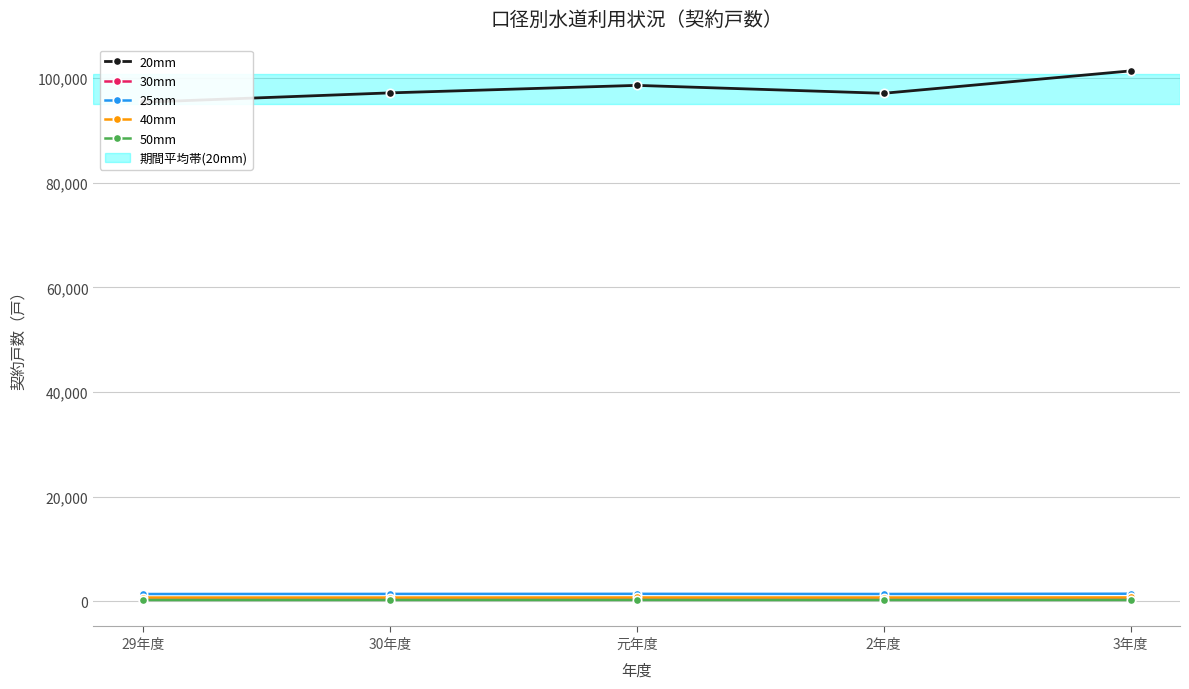

What is the approximate value of 40mm at 元年度, to the nearest 5?

705